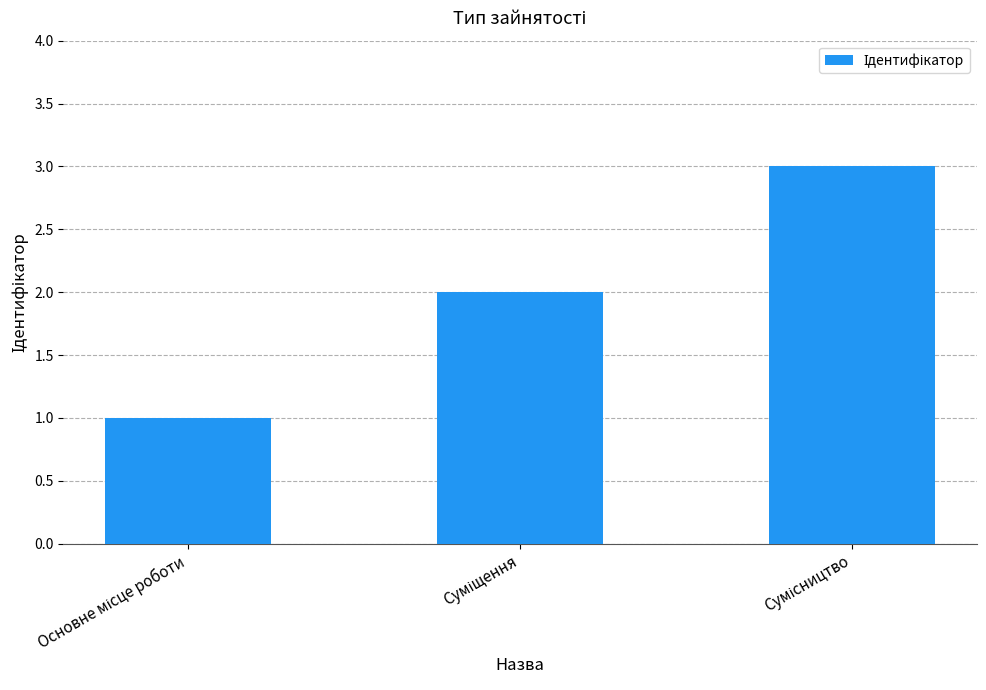

How many bars are there in total?

3